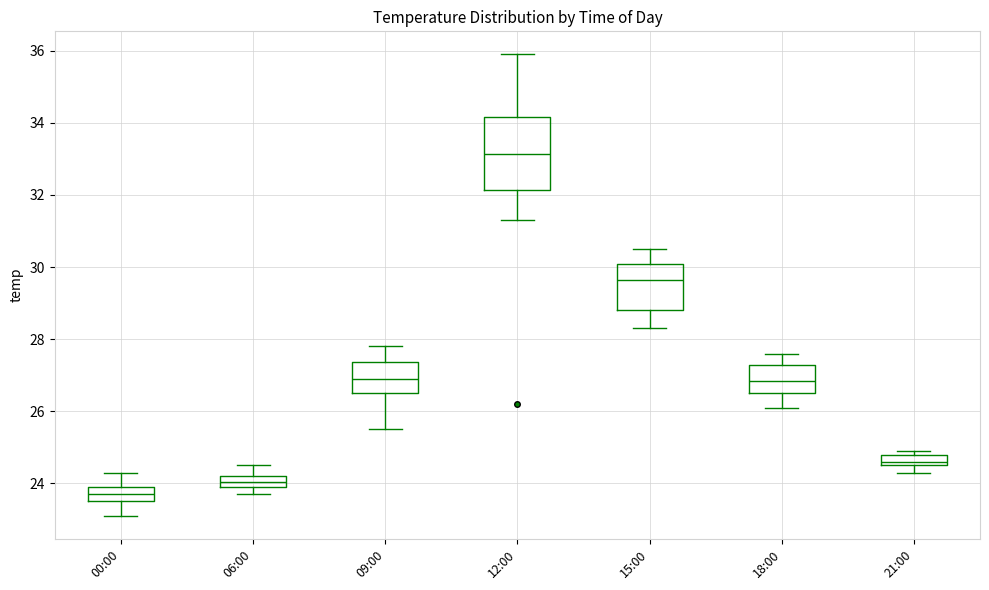

Reading left to right, transcribe this box plot: for each box, give where its median line is, the range the box spans, and where its two whiskers end, as read against the y-axis. The values are not printed on the chart, so give them approximately, as read against the axis.

00:00: median 23.8, box 23.6 to 24.0, whiskers 23.2 to 24.4
06:00: median 24.0 (inside the box), box 24.0 to 24.2, whiskers 23.8 to 24.6
09:00: median 27.0, box 26.6 to 27.4, whiskers 25.6 to 27.8
12:00: median 33.2, box 32.2 to 34.2, whiskers 31.4 to 36.0
15:00: median 29.6, box 28.8 to 30.0, whiskers 28.4 to 30.6
18:00: median 26.8, box 26.6 to 27.2, whiskers 26.2 to 27.6
21:00: median 24.6 (just above the box's lower edge), box 24.6 to 24.8, whiskers 24.4 to 25.0